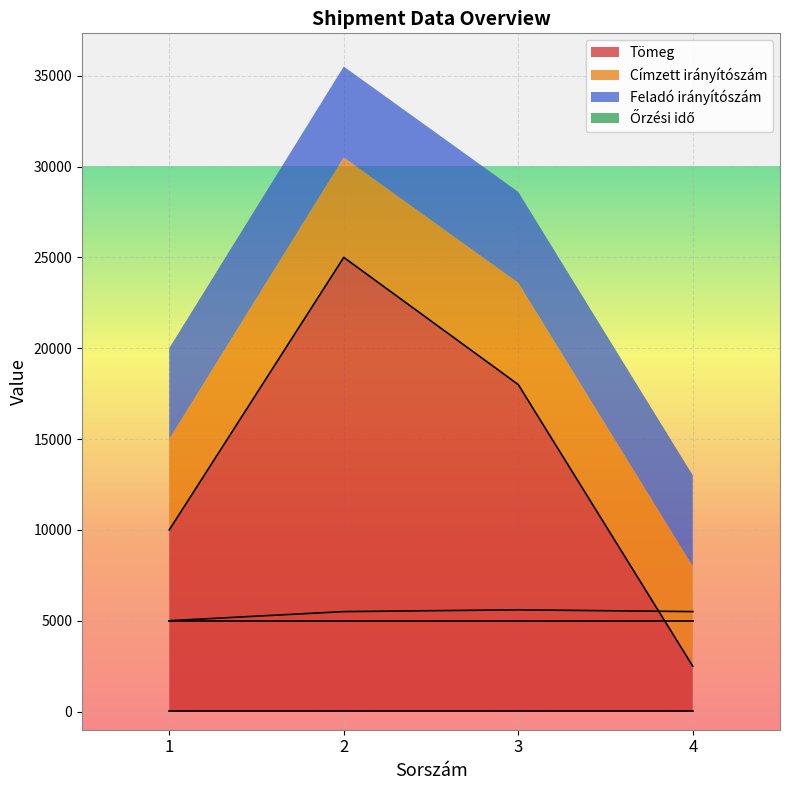

At which label does Címzett irányítószám reach its peak?

3